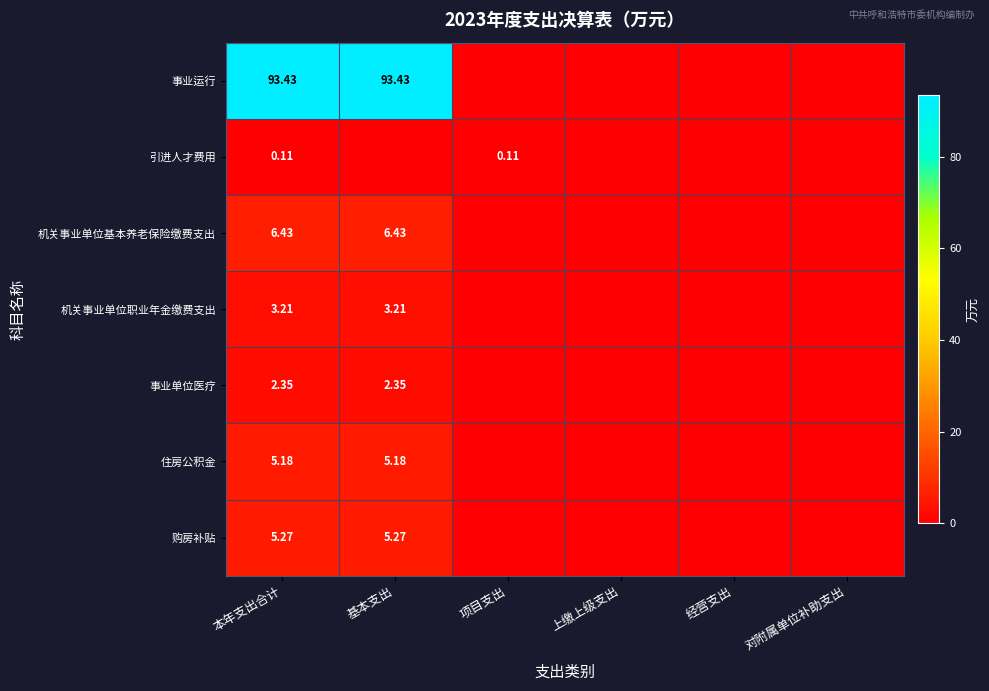

How many values in the 机关事业单位职业年金缴费支出 series exceed 0?

2